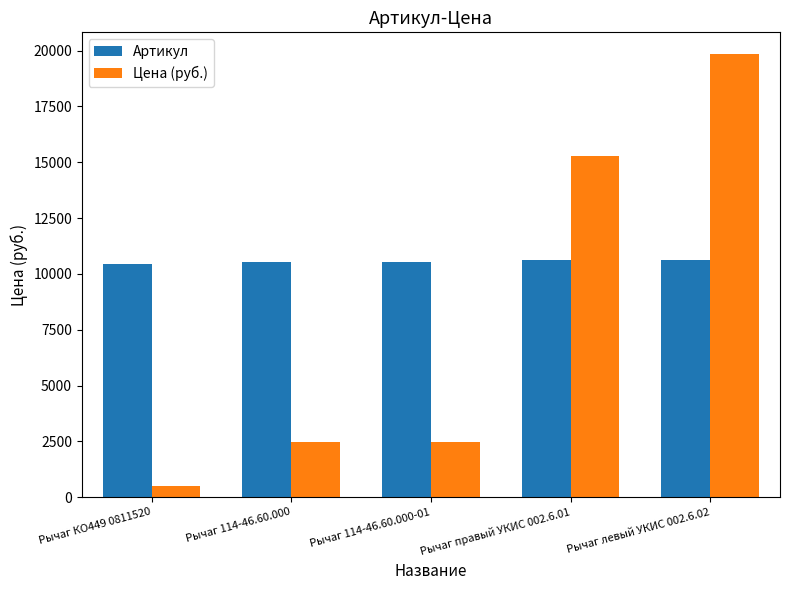

What is the spread (max minus min) of values at Рычаг 114-46.60.000?

8056